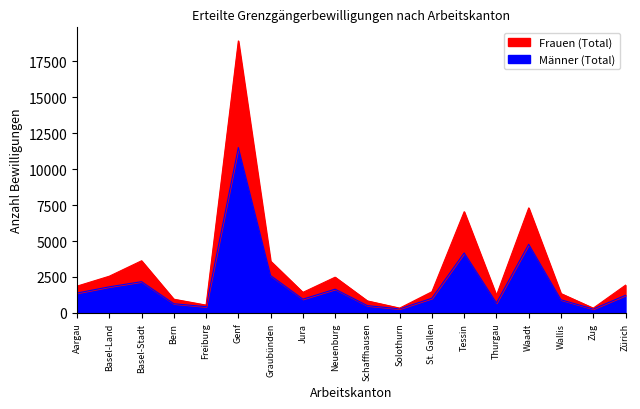

Reading left to right, what are all the values shown in this chart?

Männer (Total): Aargau=1378	Basel-Land=1813	Basel-Stadt=2170	Bern=635	Freiburg=430	Genf=11509	Graubünden=2595	Jura=954	Neuenburg=1648	Schaffhausen=502	Solothurn=278	St. Gallen=1018	Tessin=4170	Thurgau=686	Waadt=4773	Wallis=909	Zug=268	Zürich=1221
Frauen (Total): Aargau=1860	Basel-Land=2551	Basel-Stadt=3625	Bern=950	Freiburg=538	Genf=18930	Graubünden=3599	Jura=1425	Neuenburg=2482	Schaffhausen=830	Solothurn=330	St. Gallen=1470	Tessin=7041	Thurgau=1215	Waadt=7306	Wallis=1341	Zug=327	Zürich=1927